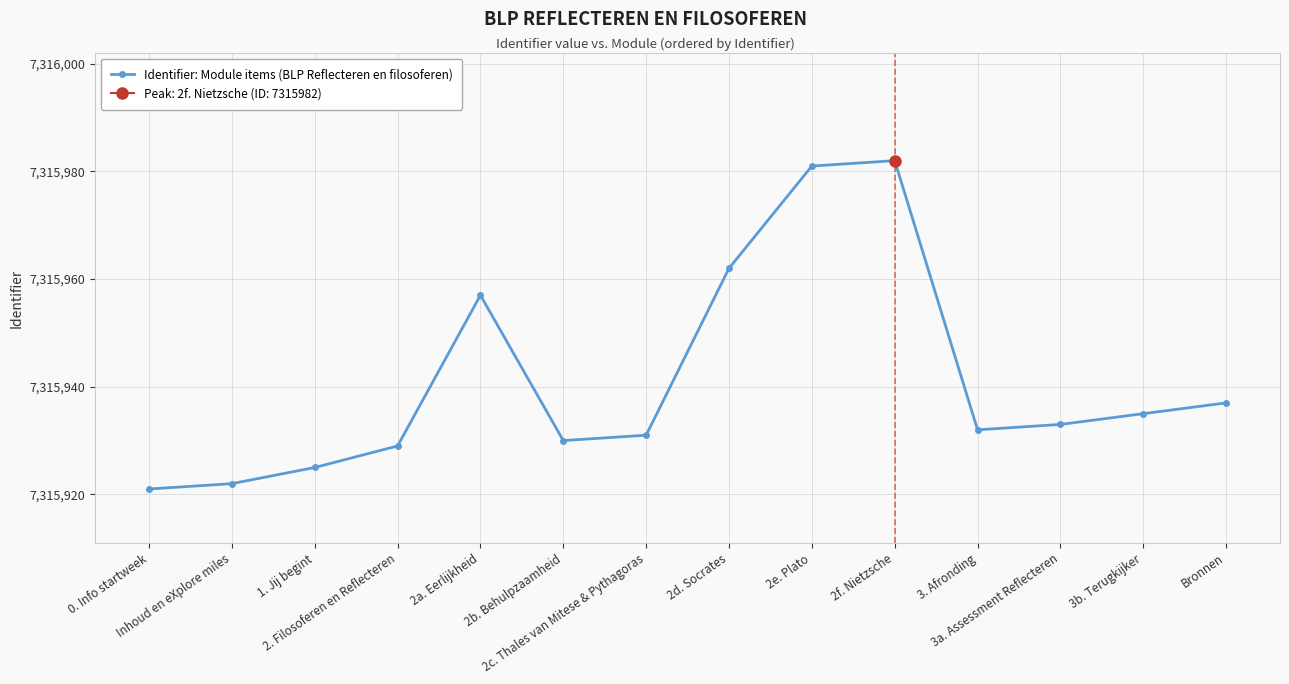

At which category does the data reach its first local peak?

2a. Eerlijkheid